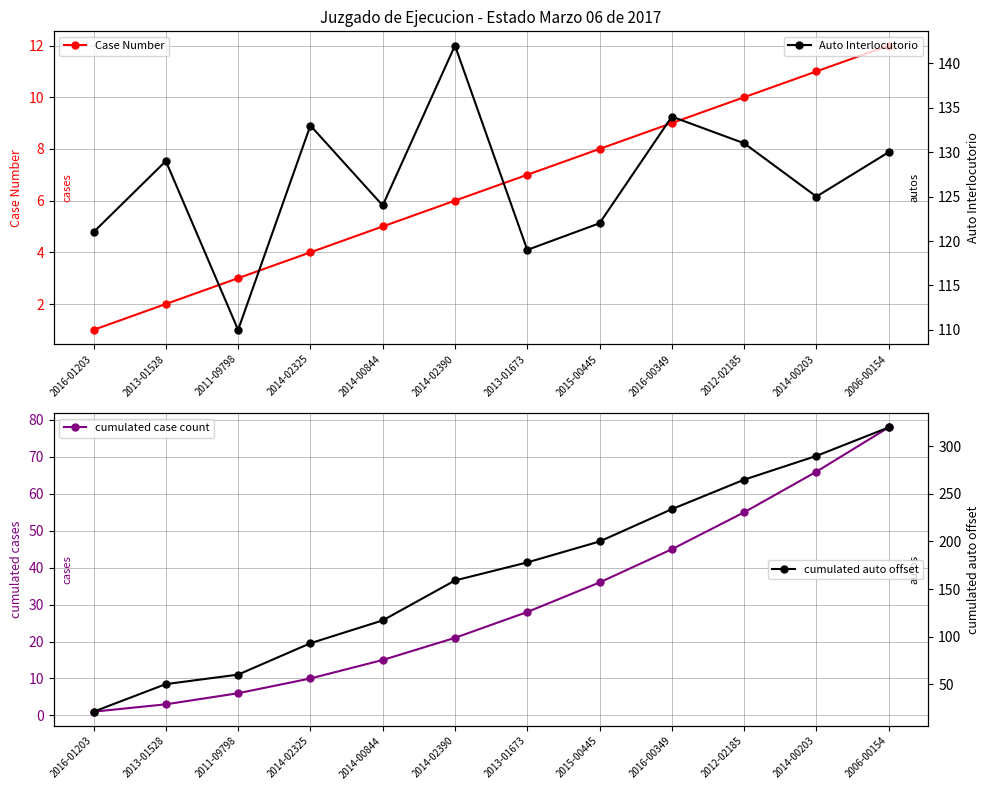

What is the label of the 2nd point from the left?

2013-01528